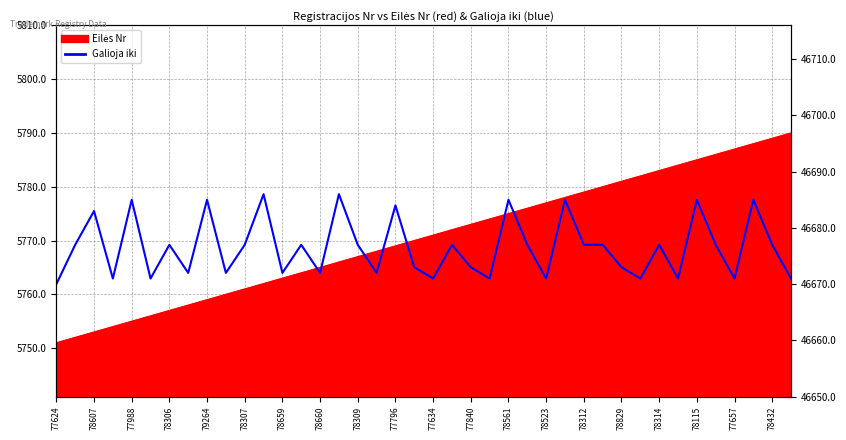

What position from the left is 78432?

39